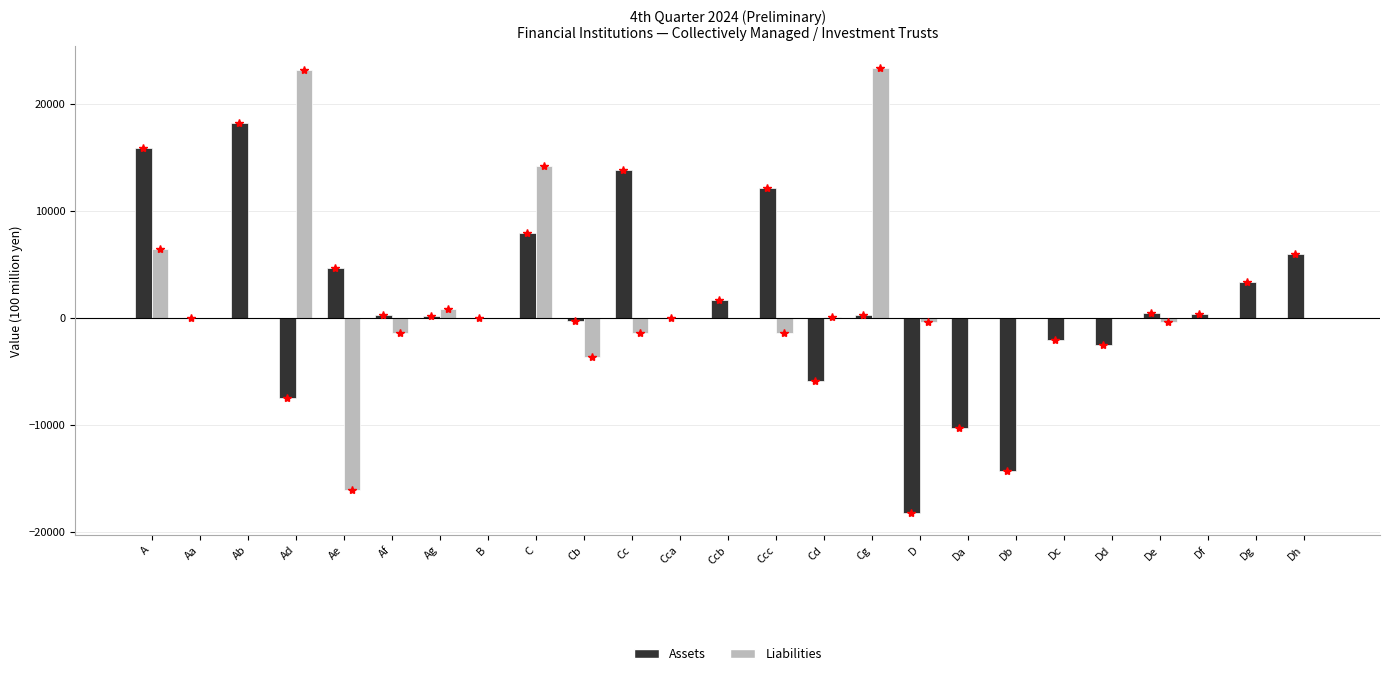

What is the sum of all Assets values?

24162